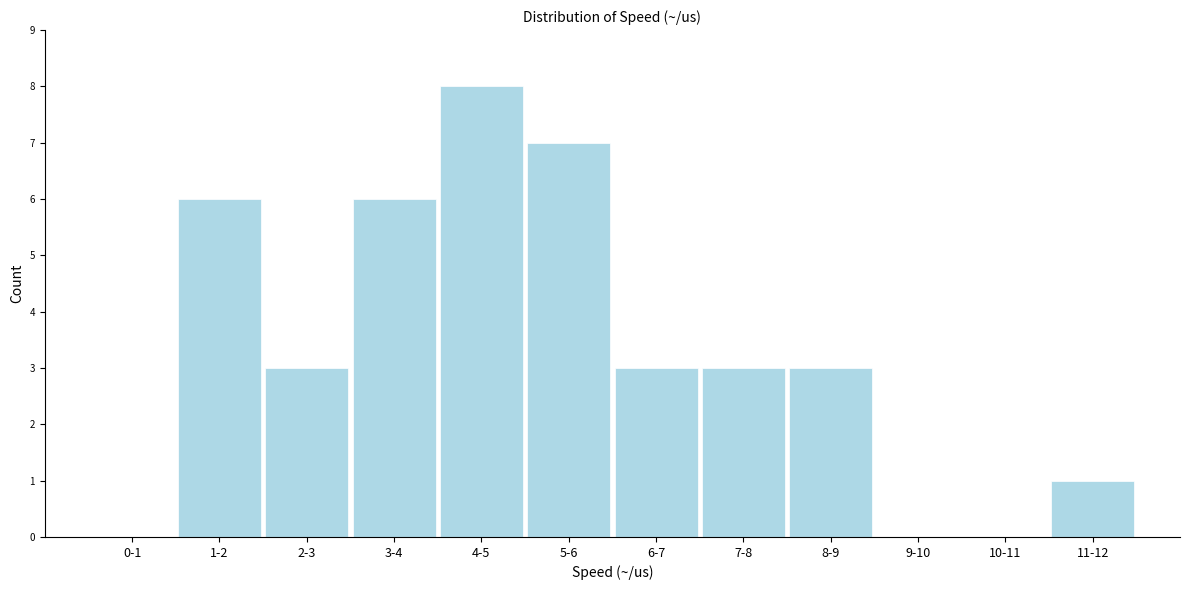

Reading left to right, extract all data points from this chart.

0-1=0	1-2=6	2-3=3	3-4=6	4-5=8	5-6=7	6-7=3	7-8=3	8-9=3	9-10=0	10-11=0	11-12=1